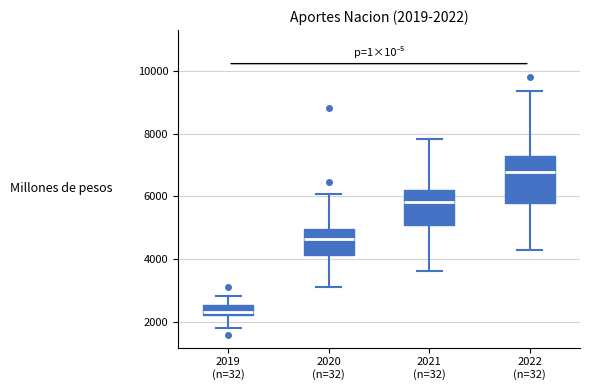

Which box has the highest median line?

2022 (n=32)